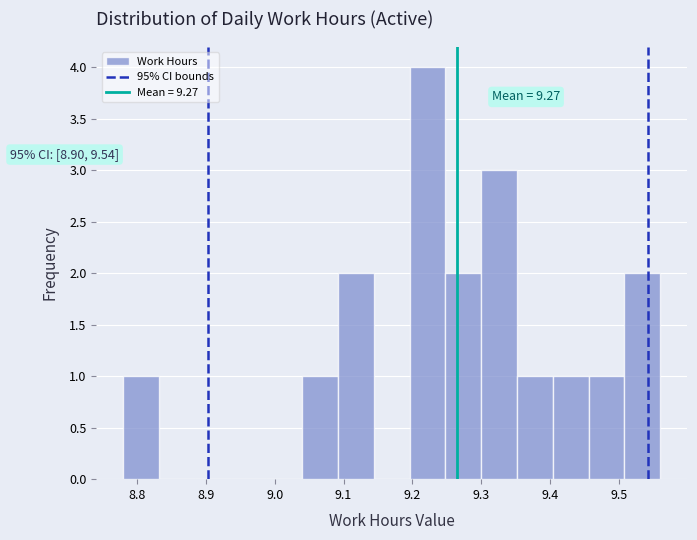

Over which range of the x-axis is the bar tallest?

9.196 to 9.248